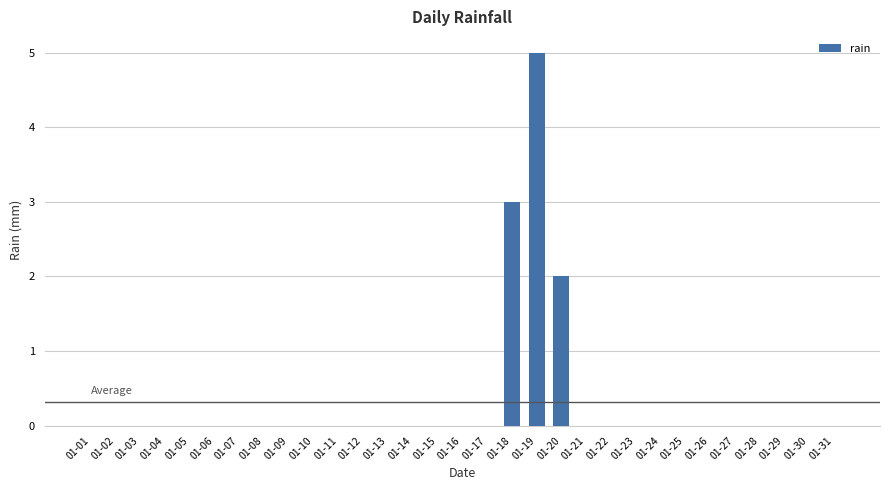

The value at 01-23 is -2. True or false?

False